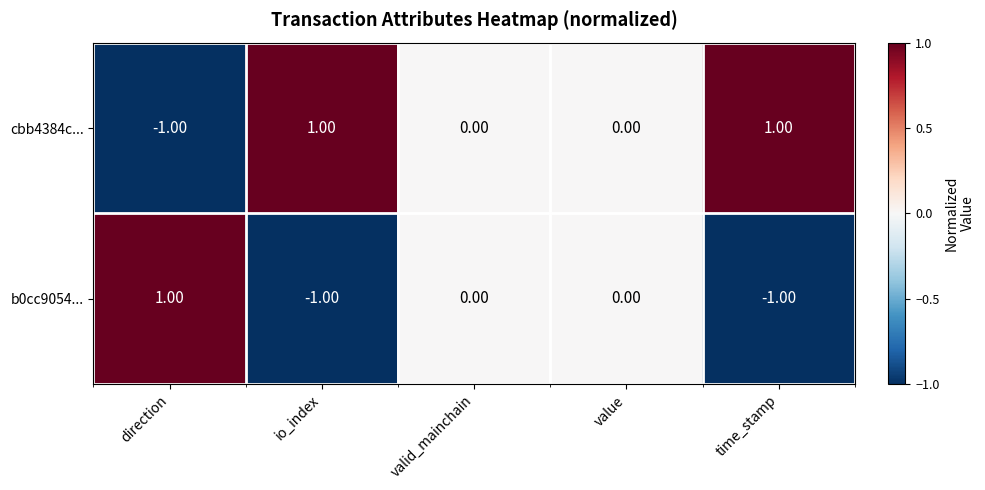

Rank the series by their average value, from highest to lowest.

cbb4384c..., b0cc9054...